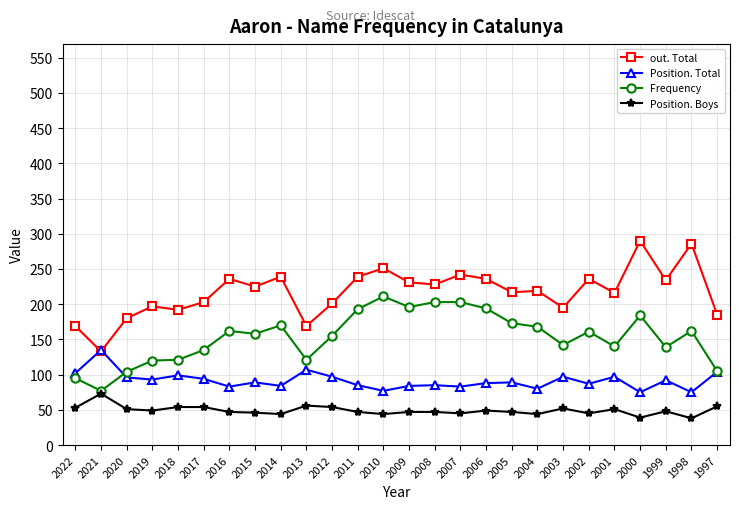

Which series has the largest total across all categories?

out. Total